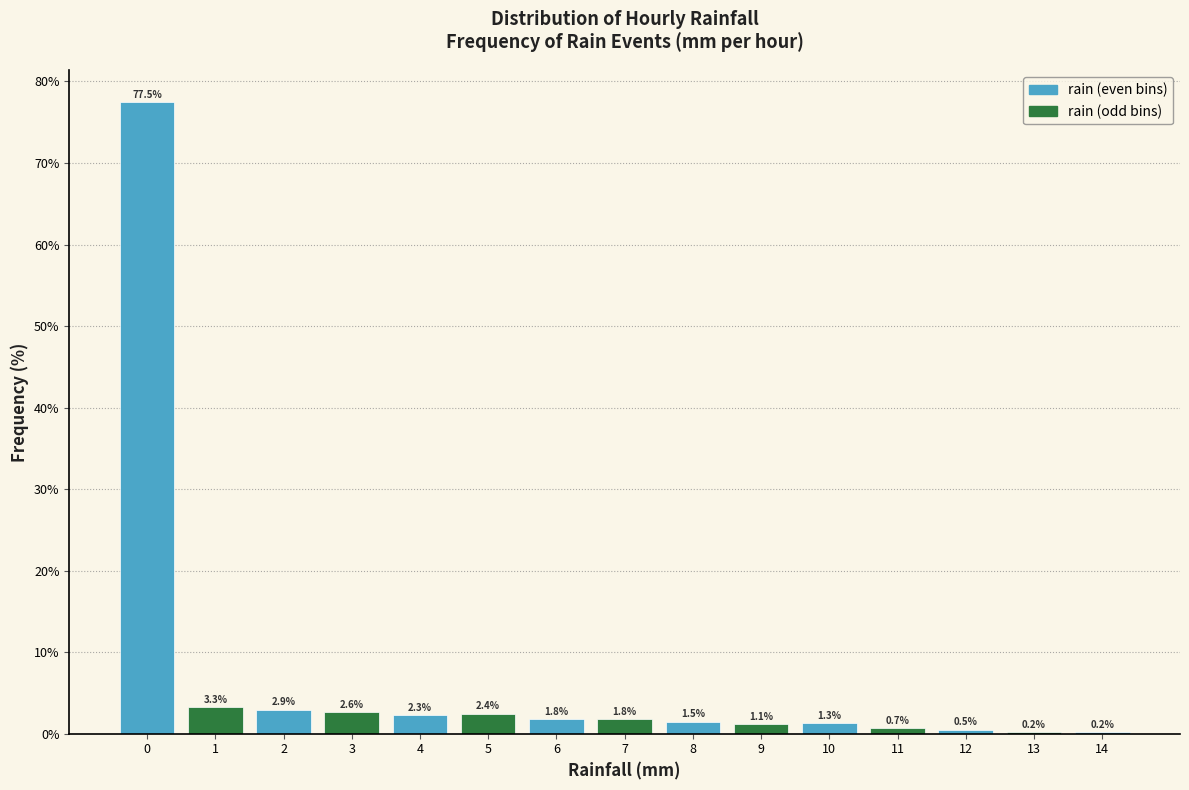

Reading right to left, transcribe all the data shown in this chart.

14=0.2	13=0.2	12=0.5	11=0.7	10=1.3	9=1.1	8=1.5	7=1.8	6=1.8	5=2.4	4=2.3	3=2.6	2=2.9	1=3.3	0=77.5